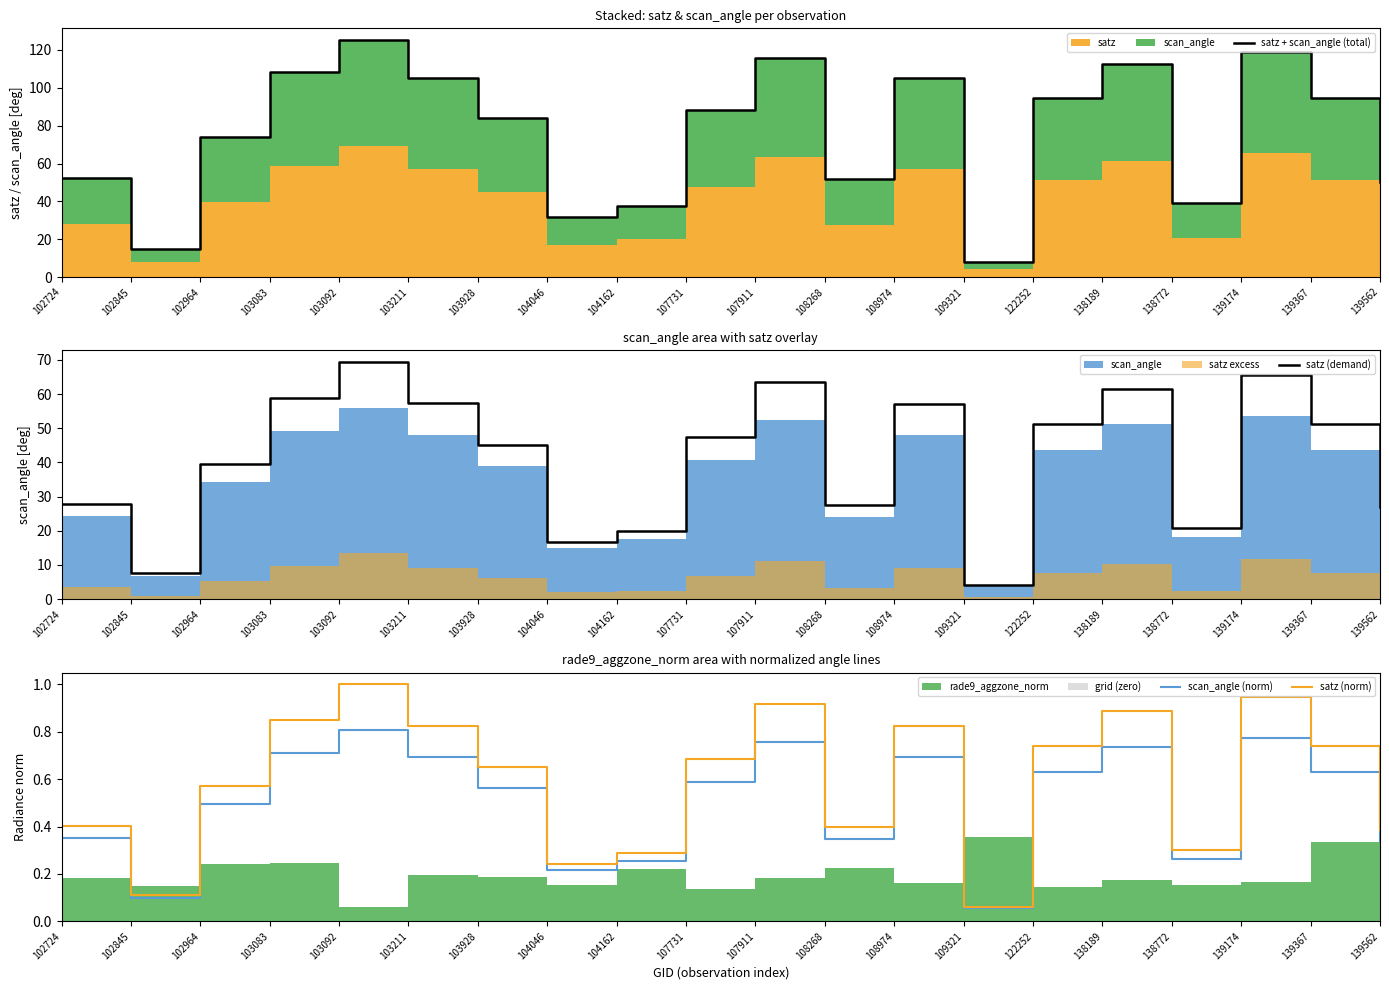

What is the difference between the highest and lowest values at 102724?

52.0